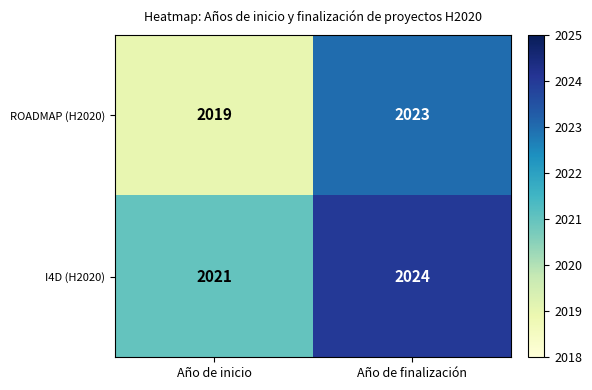

The value of I4D (H2020) at Año de inicio is 2871. True or false?

False